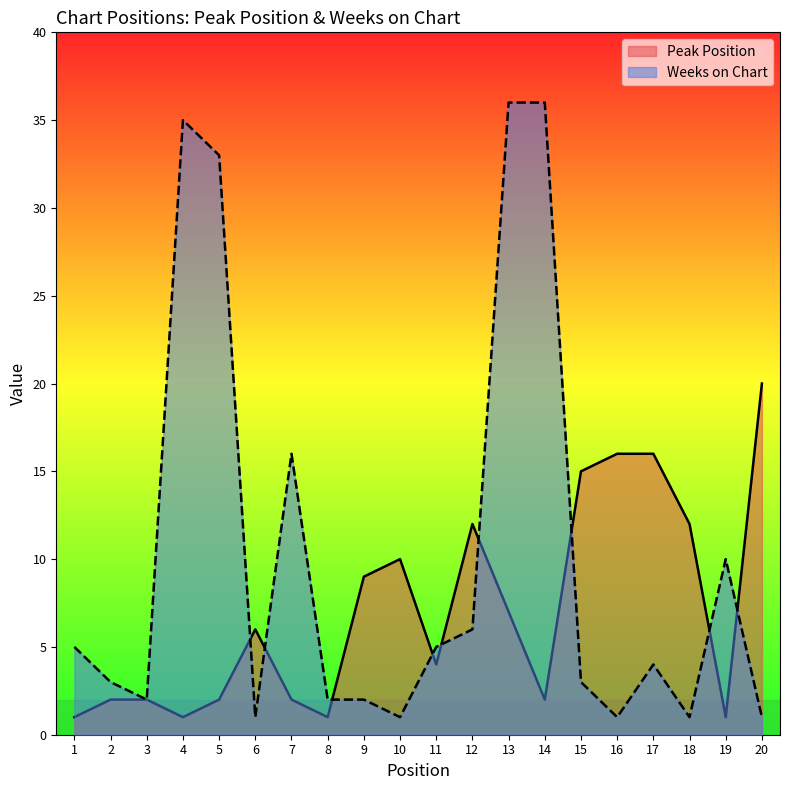

At which category does Weeks on Chart reach its first local peak?

4